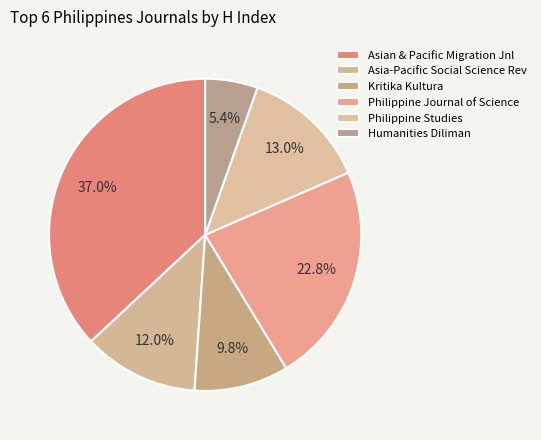

What percentage do Kritika Kultura and Philippine Journal of Science together represent?

32.6%